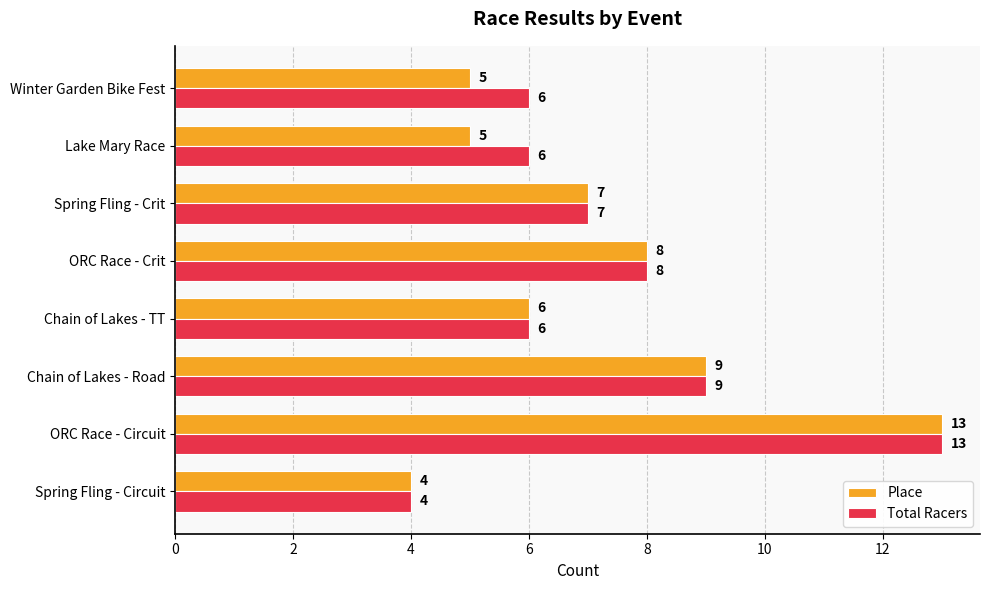

Count the number of categories in the chart.

8